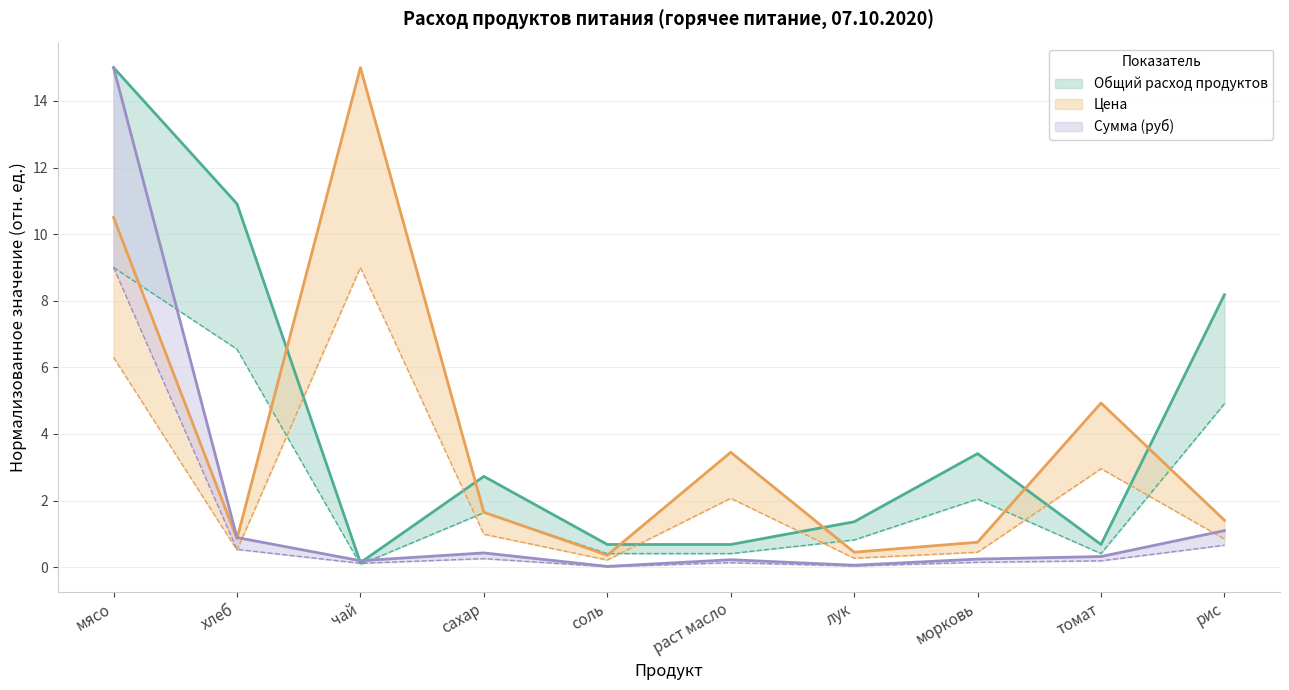

What are all the series names shown in the legend?

Общий расход продуктов, Цена, Сумма (руб)